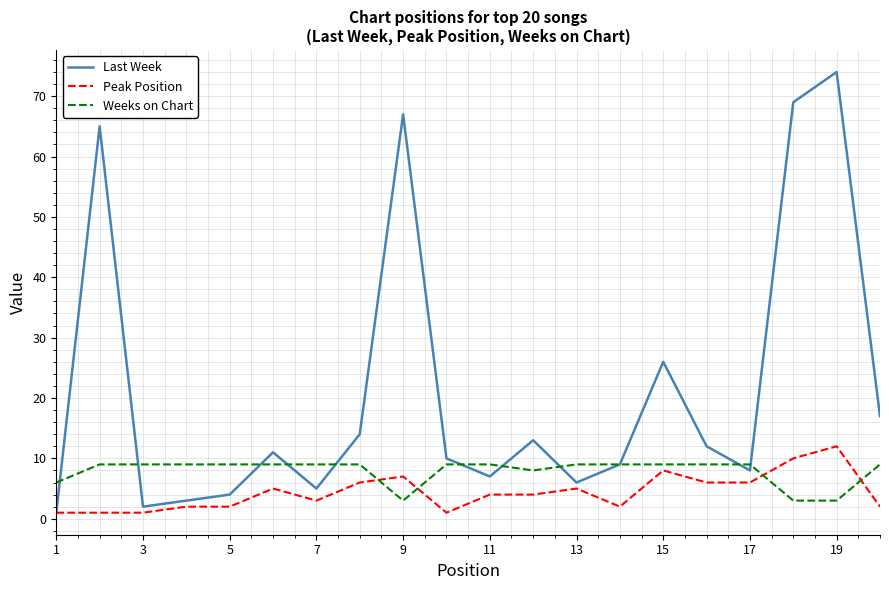

After their last crossing, which series has the higher values: Weeks on Chart or Peak Position?

Weeks on Chart